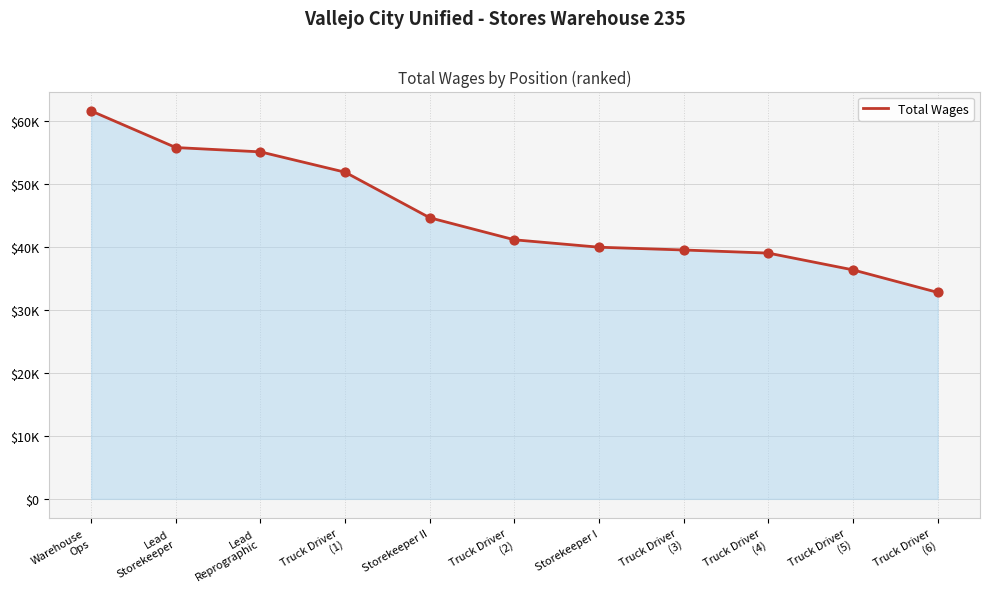

Between Lead
Reprographic and Warehouse
Ops, which is larger?

Warehouse
Ops